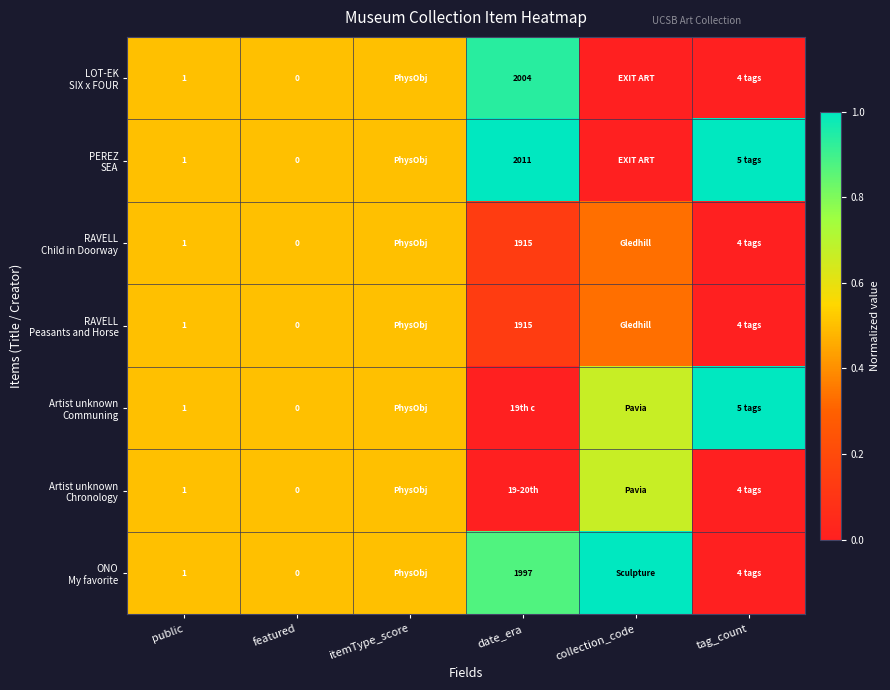

What is the difference between the maximum and minimum values in the RAVELL Child in Doorway series?

0.5